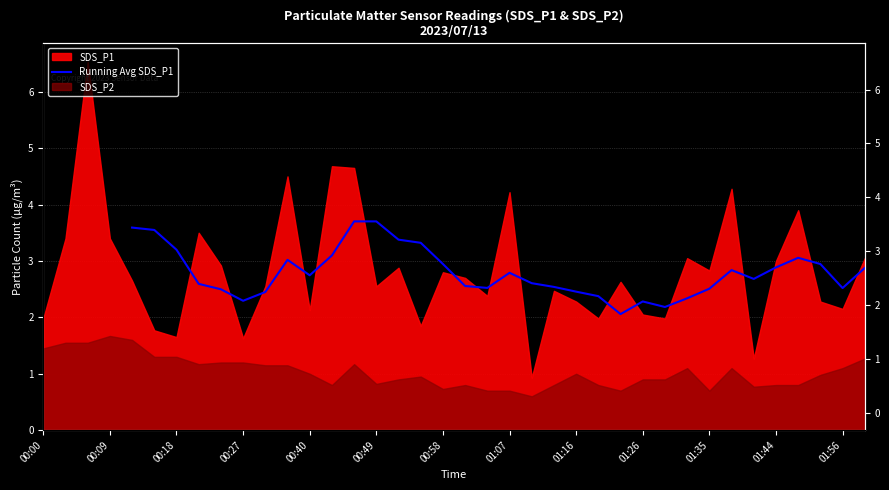

How many categories are shown in the chart?

34